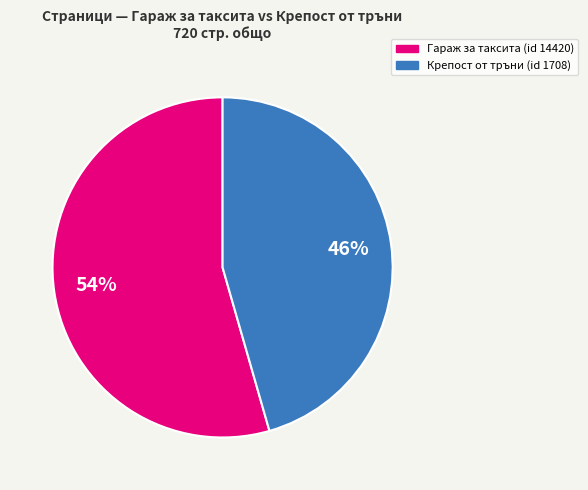

To the nearest percent, what is the average slice percentage?

50%